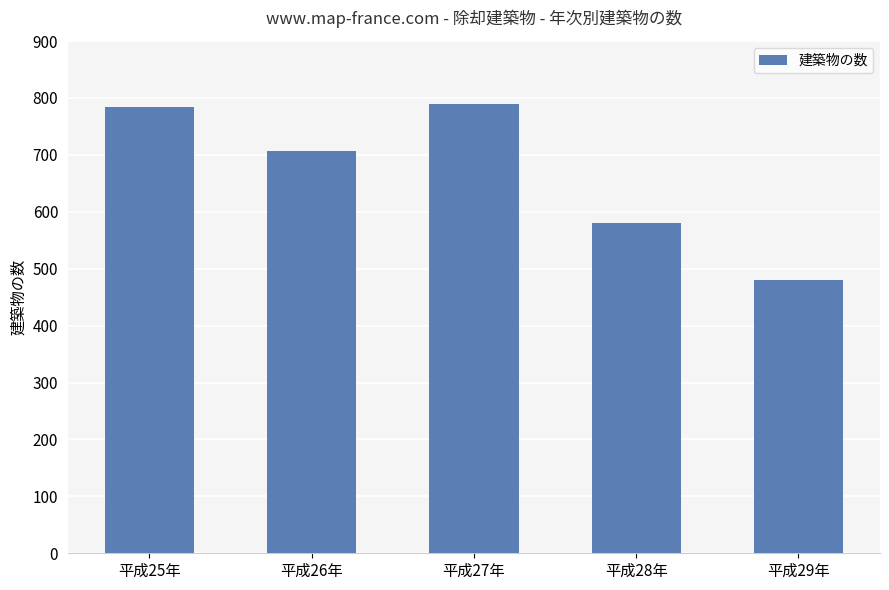

What is the ratio of the value at 平成27年 to the value at 平成25年?

1.0